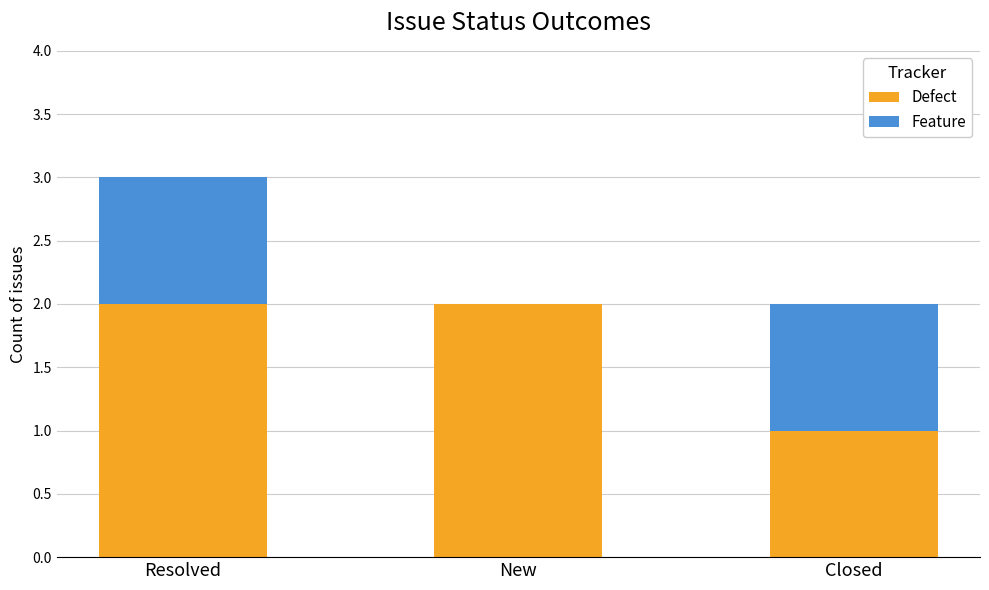

Is it true that Defect equals 2 at Resolved?

True